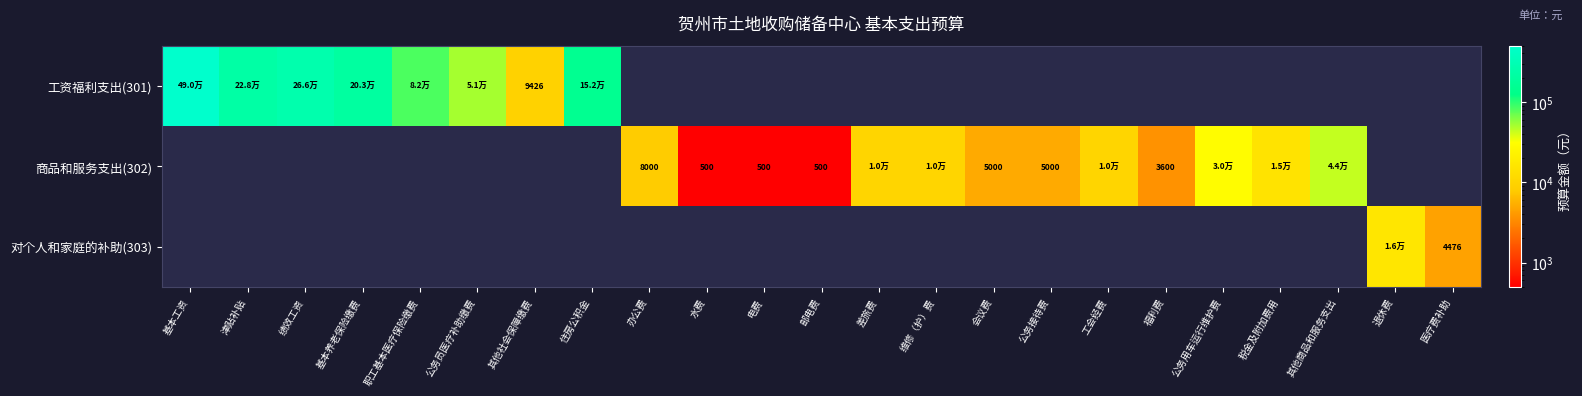

List the series in order of their peak value, highest first.

工资福利支出(301), 商品和服务支出(302), 对个人和家庭的补助(303)